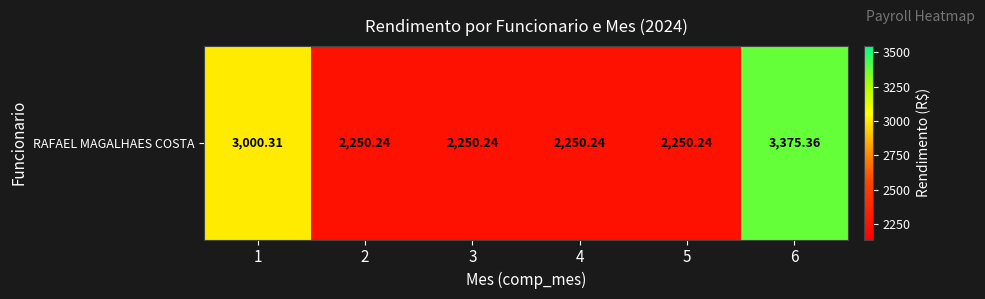

What is the difference between the maximum and minimum values?

1125.1